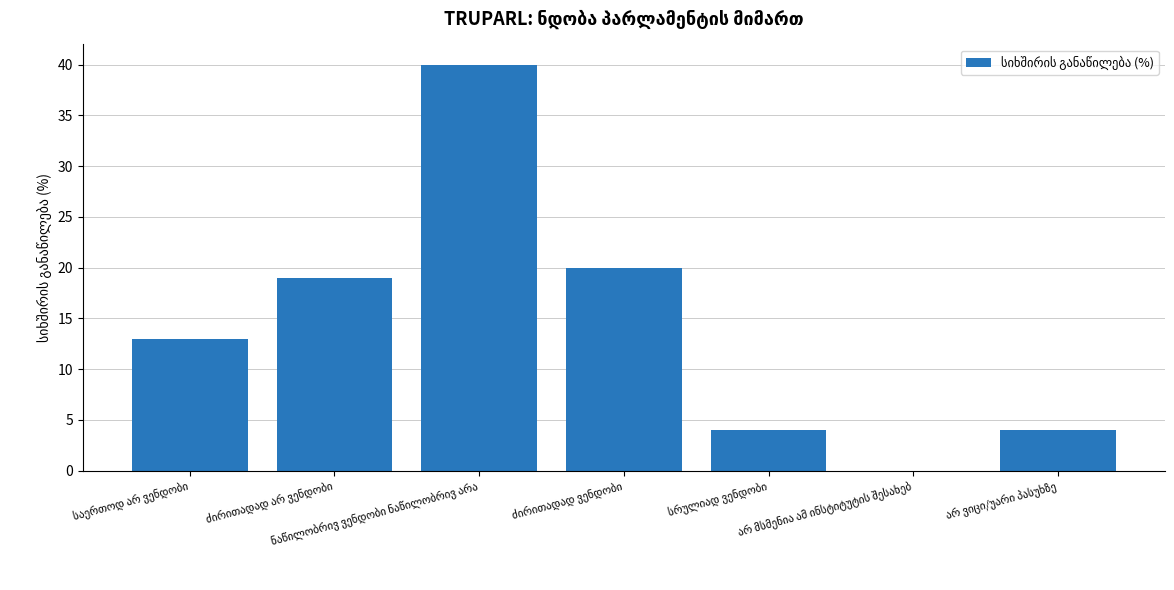

What is the sum of all values?

100